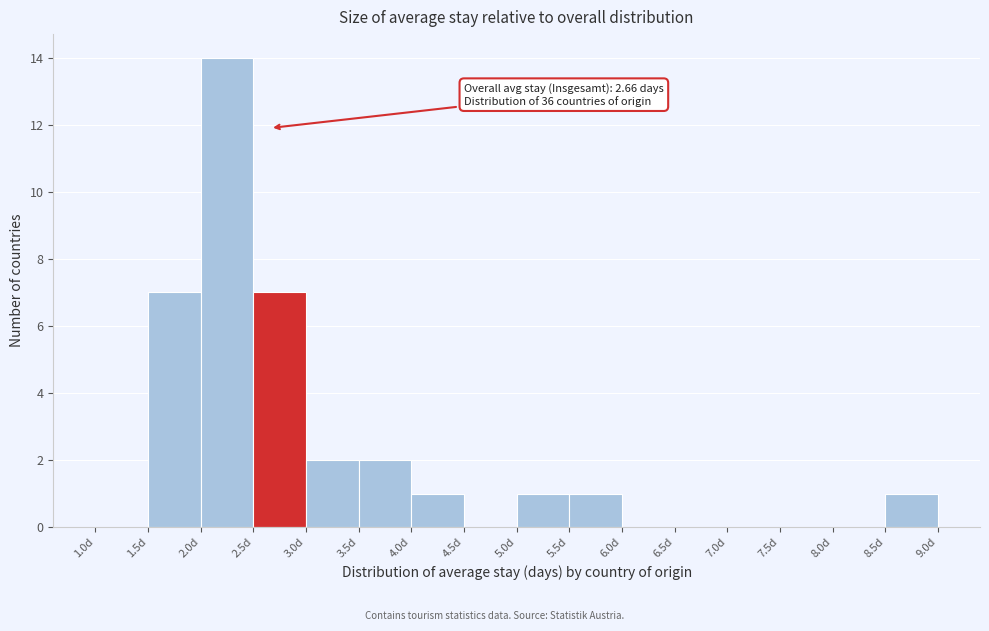

Over which range of the x-axis is the bar tallest?

2.0 to 2.5